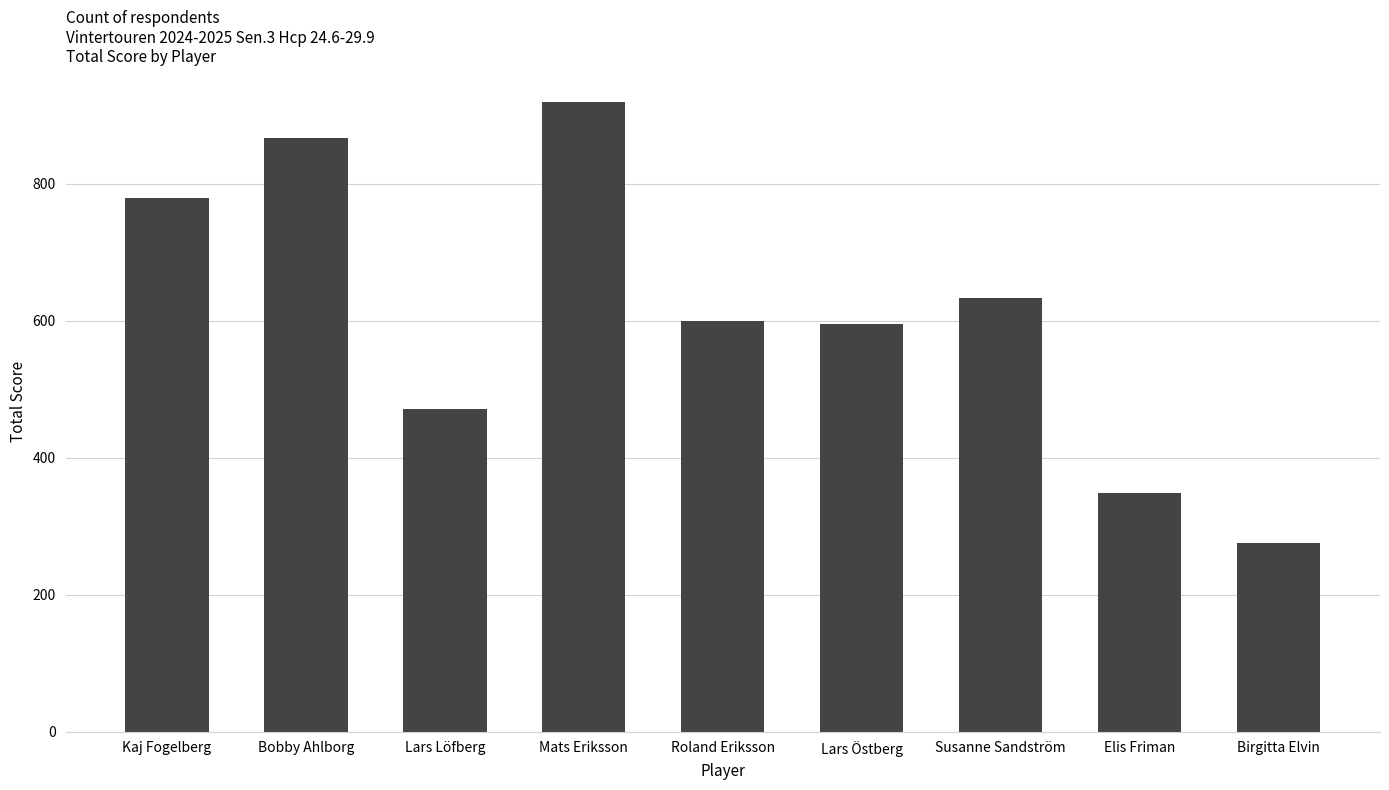

Are the bars grouped side by side (vs. stacked)?

No